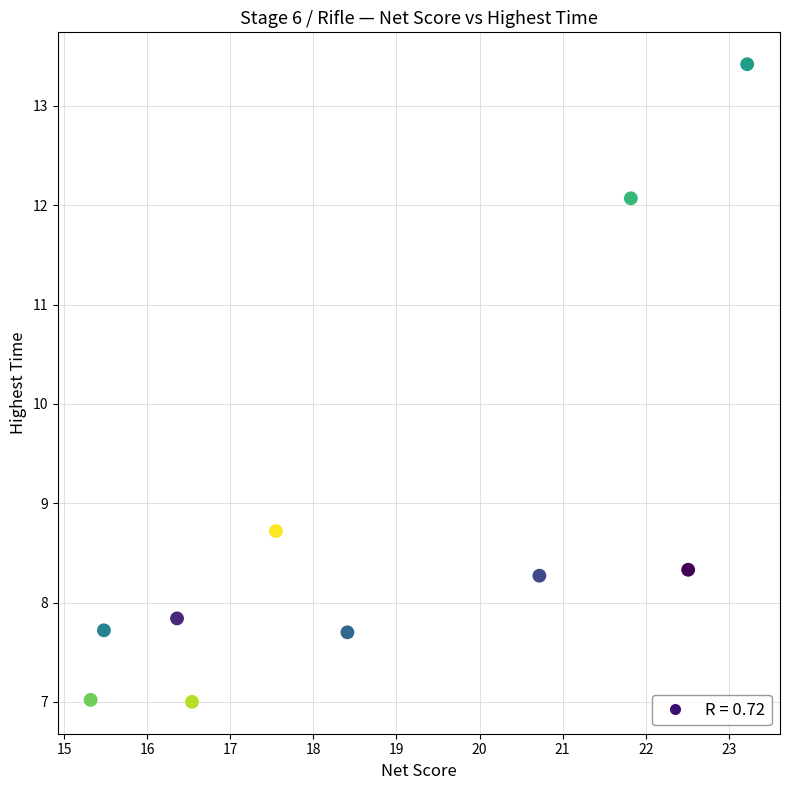

What Y value in the scatter plot is closest to 10?

8.7